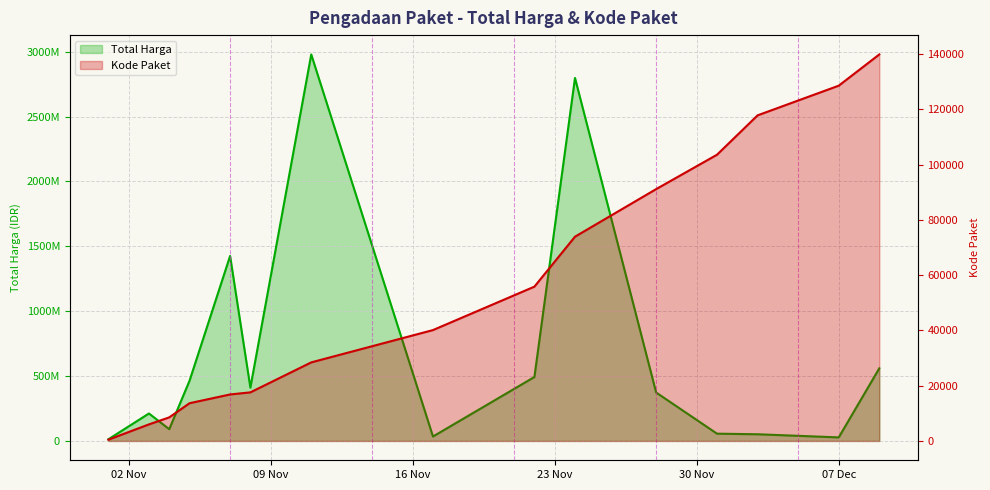

At which category is the sum across all series the highest?

2021-11-11